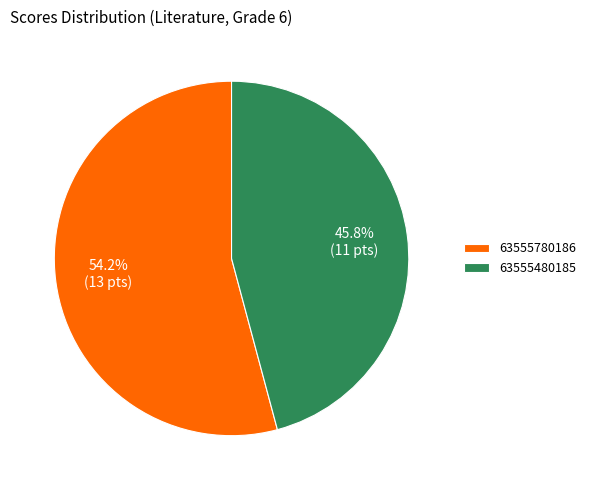

Is it true that 63555780186 is 54% of the pie?

True